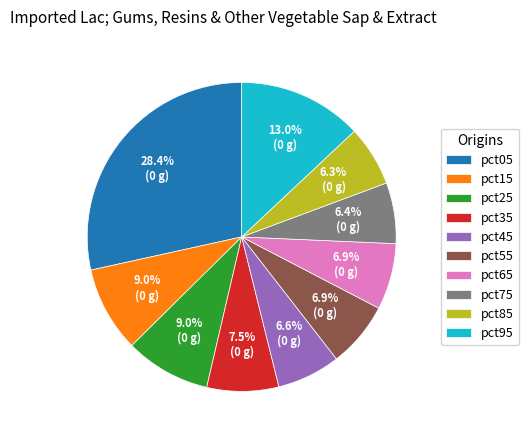

The pct65 slice represents 1% of the pie. True or false?

False